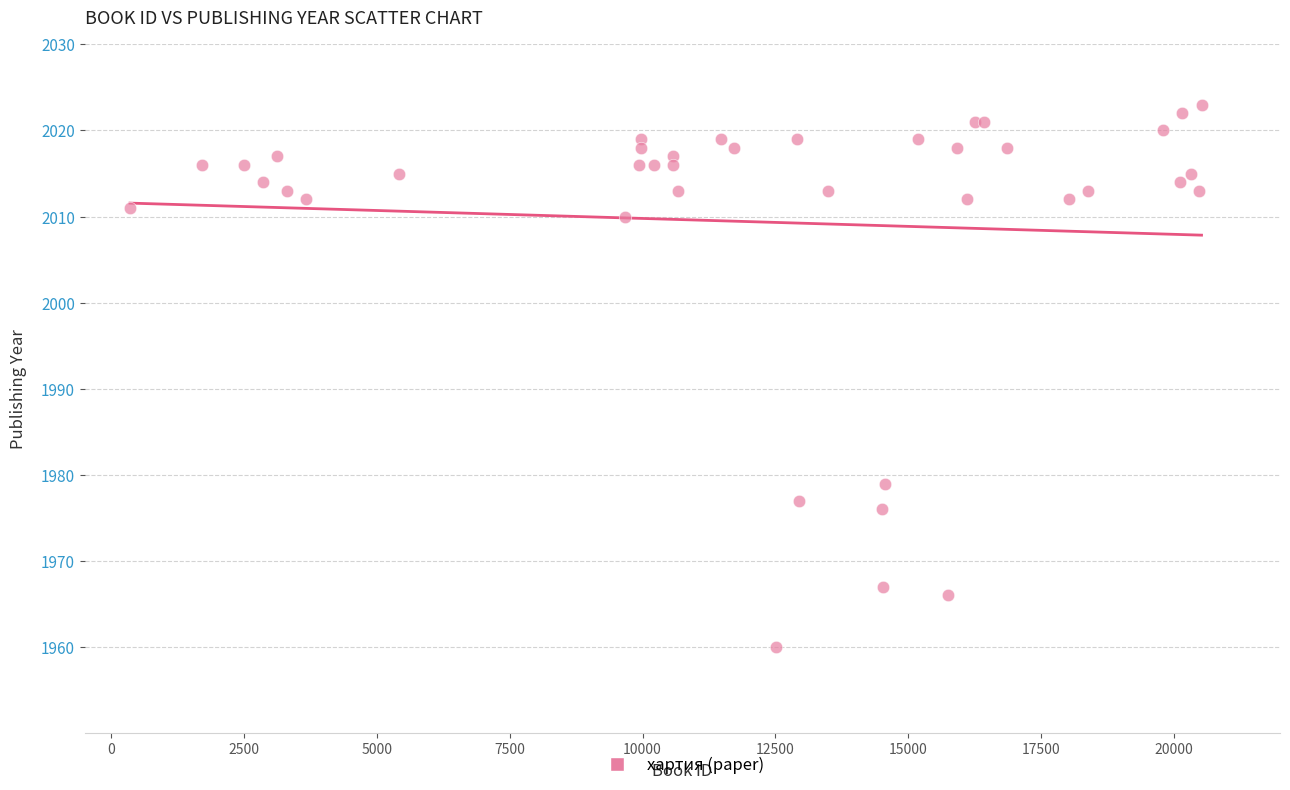

What Y value in the scatter plot is closest to 1991?

1979